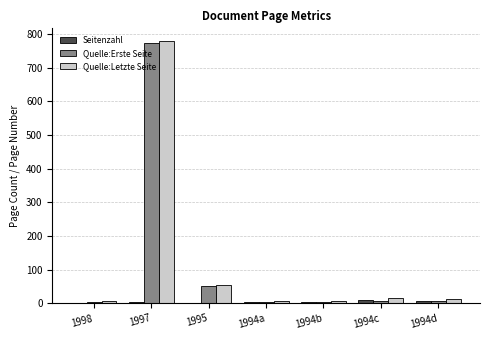

Is it true that Seitenzahl equals 11 at 1994c?

True